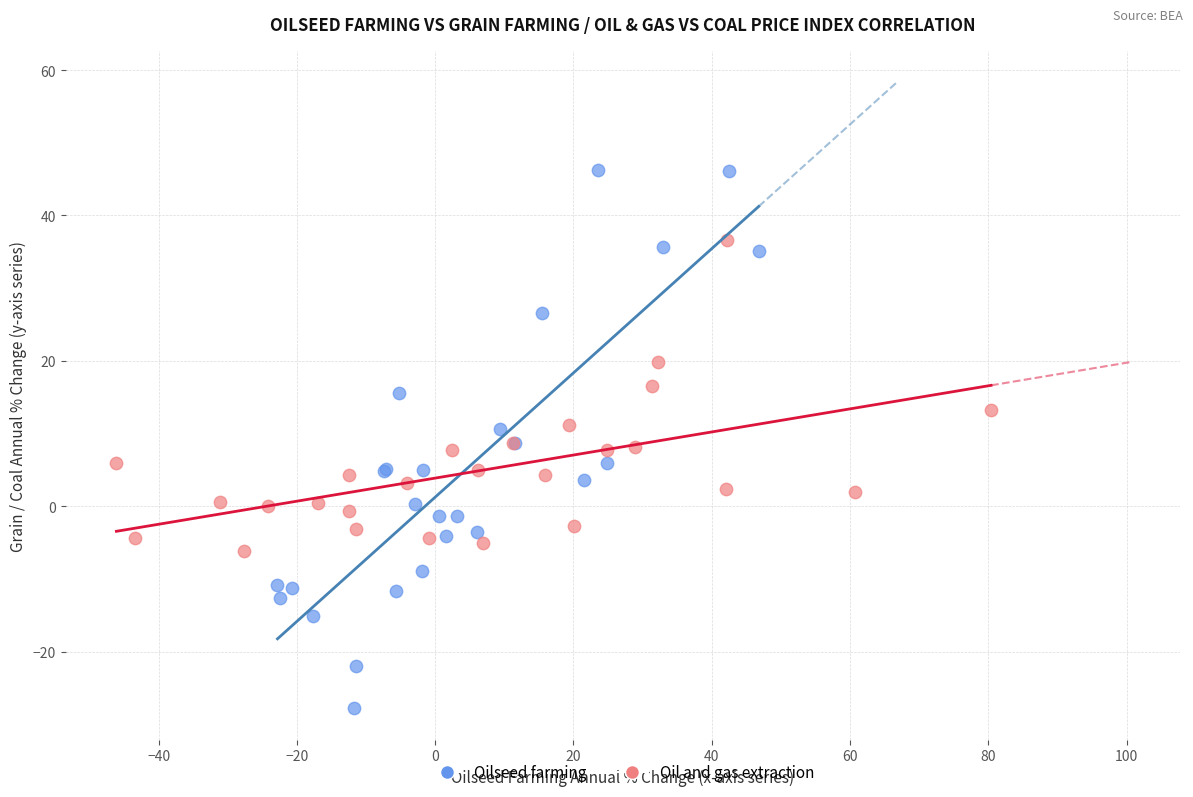

Which series has the largest Y range (max minus min)?

Oilseed farming